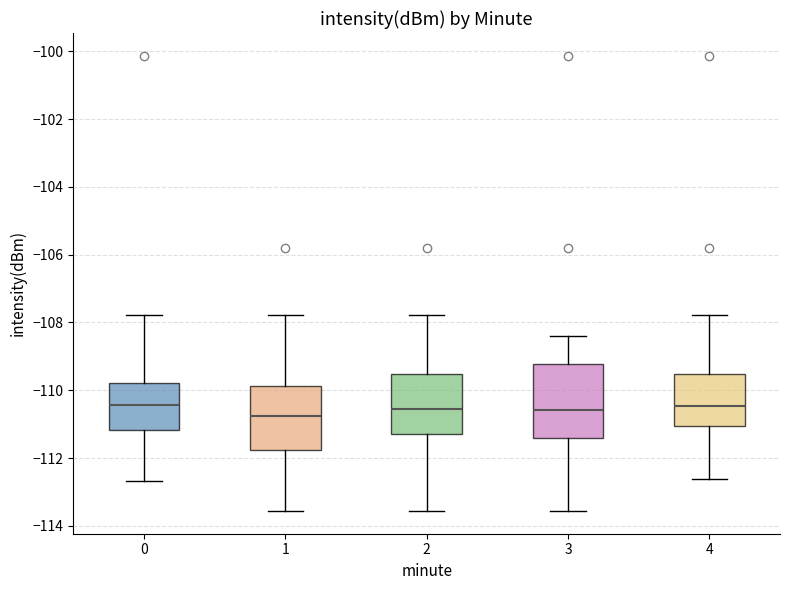

Reading left to right, read every box against the y-axis: the position of its median line, the range the box covers, and the ends of its whiskers. The values are not printed on the chart, so give them approximately, as read against the axis.

0: median -110.4, box -111.2 to -109.8, whiskers -112.6 to -107.8
1: median -110.8, box -111.8 to -109.8, whiskers -113.6 to -107.8
2: median -110.6, box -111.2 to -109.6, whiskers -113.6 to -107.8
3: median -110.6, box -111.4 to -109.2, whiskers -113.6 to -108.4
4: median -110.4, box -111.0 to -109.6, whiskers -112.6 to -107.8